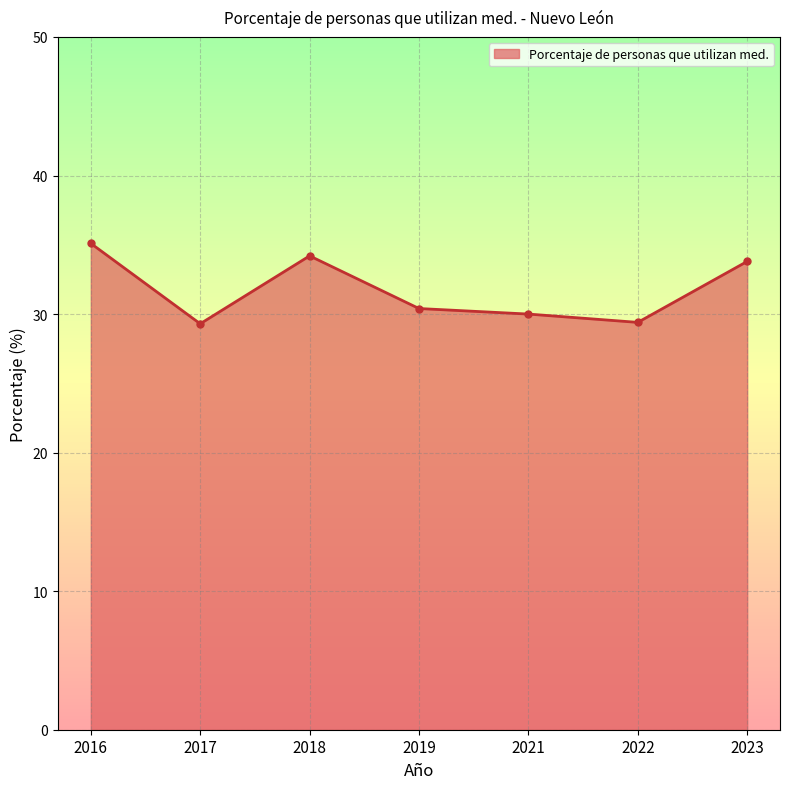

True or false: the data has more than 0 interior local peaks.

True